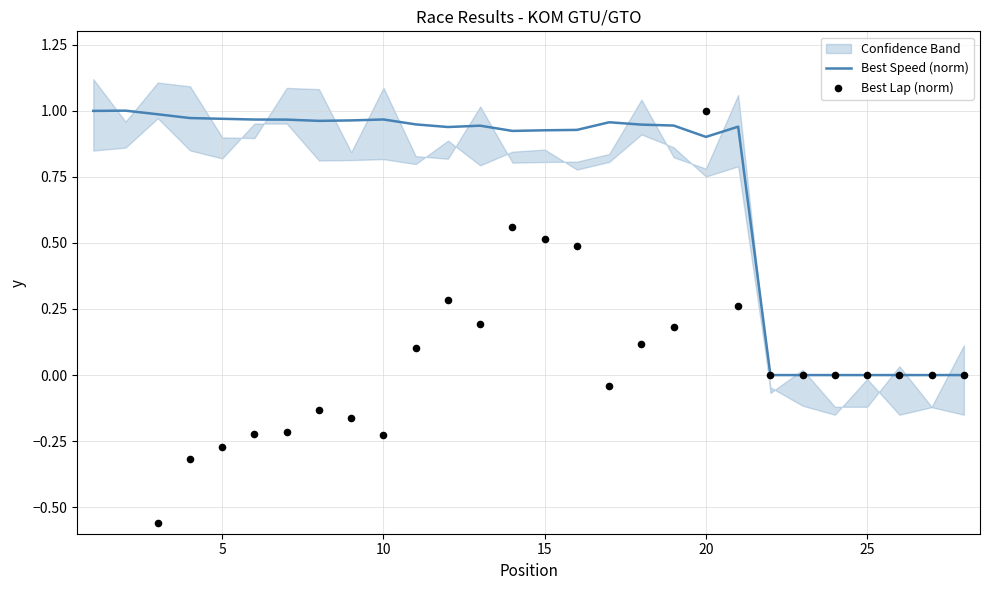

Which series reaches the minimum Y coordinate?

Best Lap (norm)